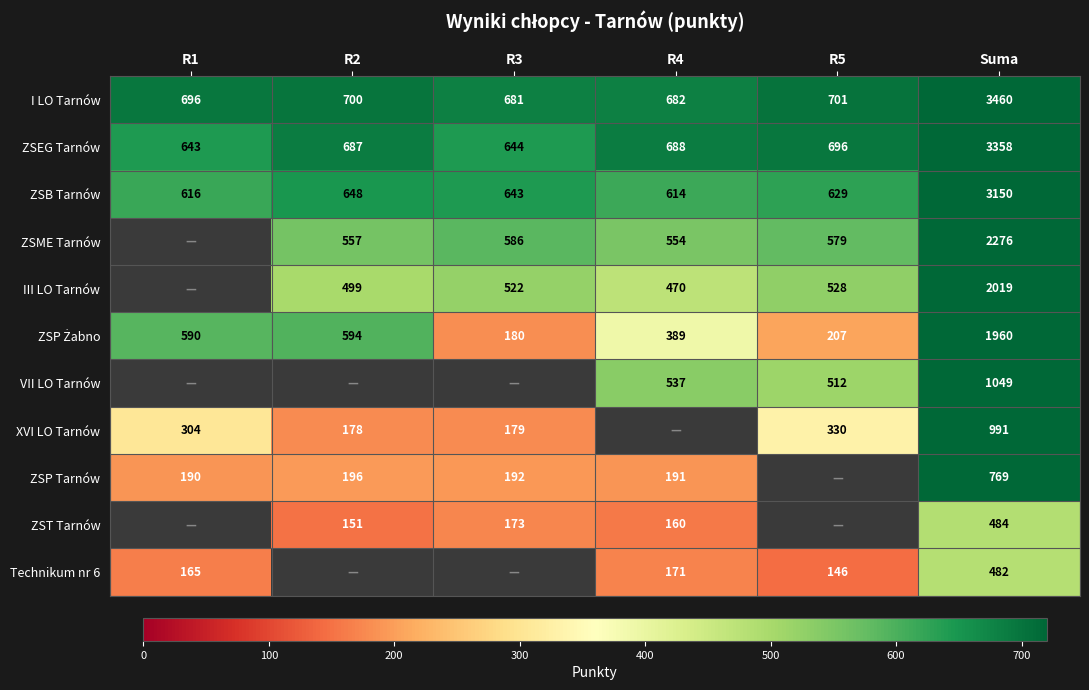

At which label is ZSB Tarnów closest to 1882?

R2